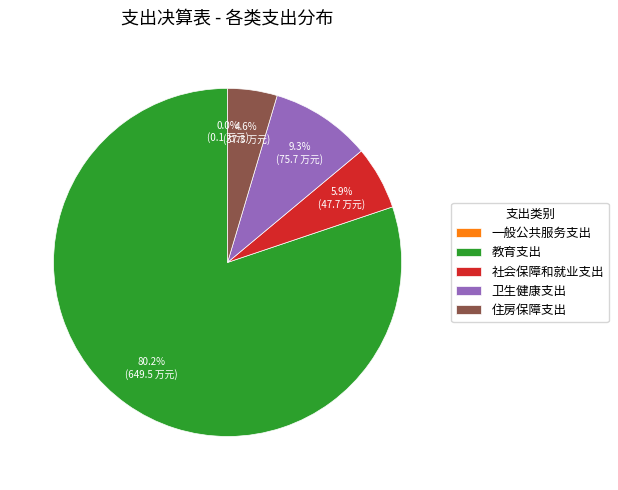

Is it true that 住房保障支出 is 5% of the pie?

True